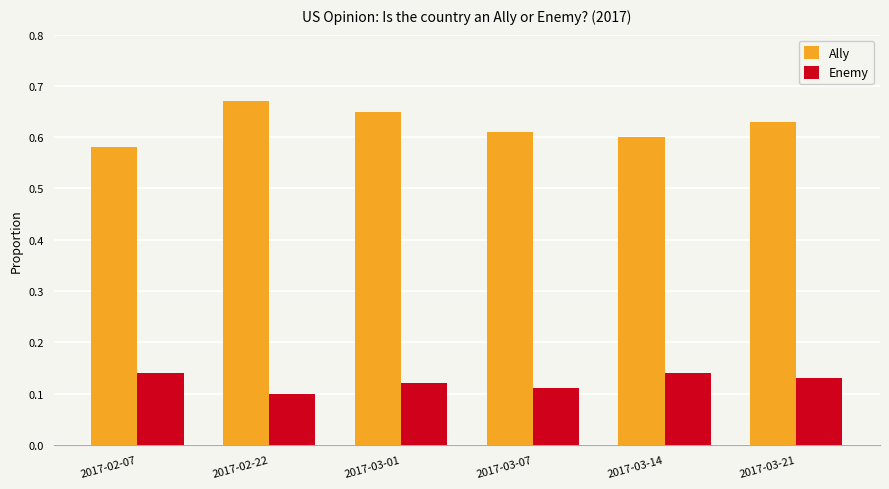

Does the chart contain any negative values?

No